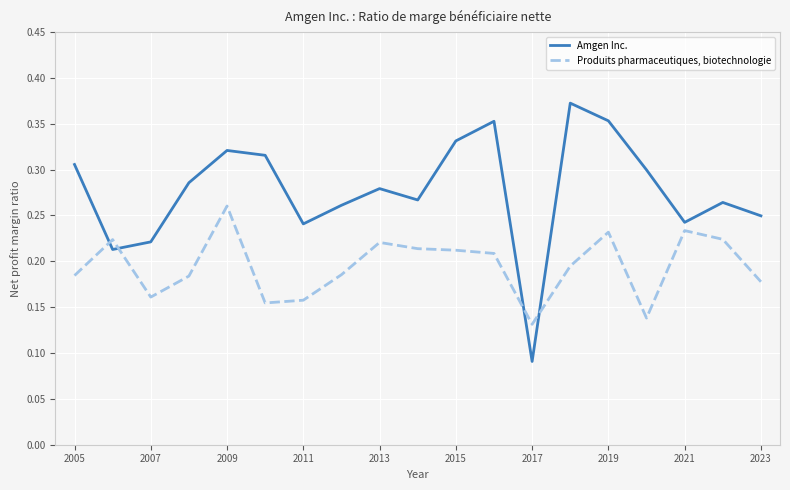

Rank the series by their maximum value, from lowest to highest.

Produits pharmaceutiques, biotechnologie, Amgen Inc.